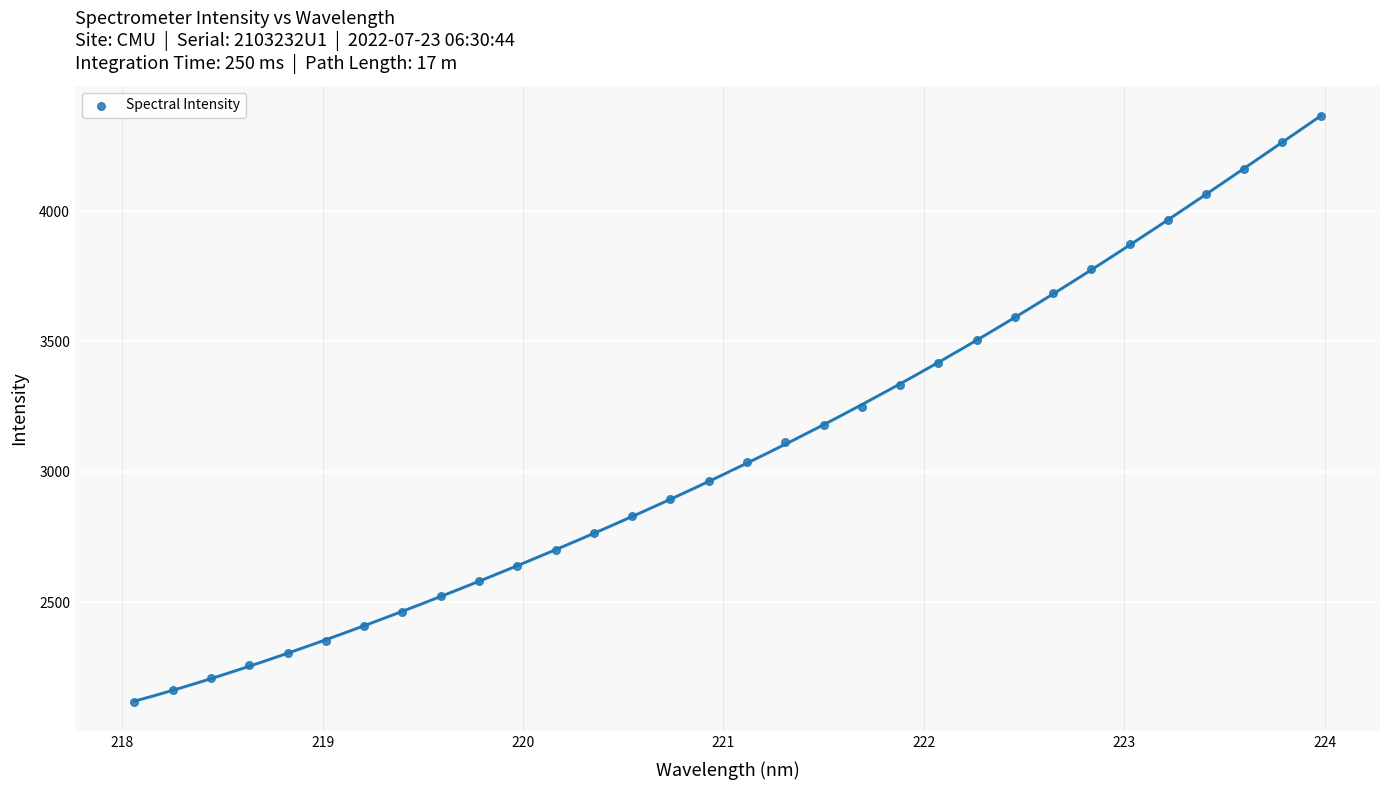

What is the range of Y values (max minus min)?

2249.3